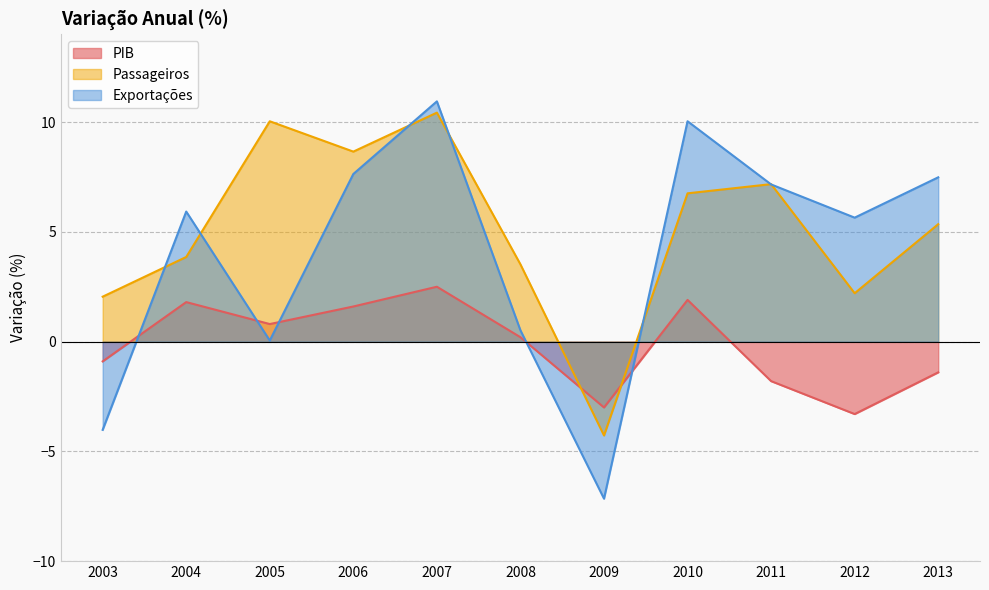

What is the value of the PIB point at the 10th from the left?

-3.3